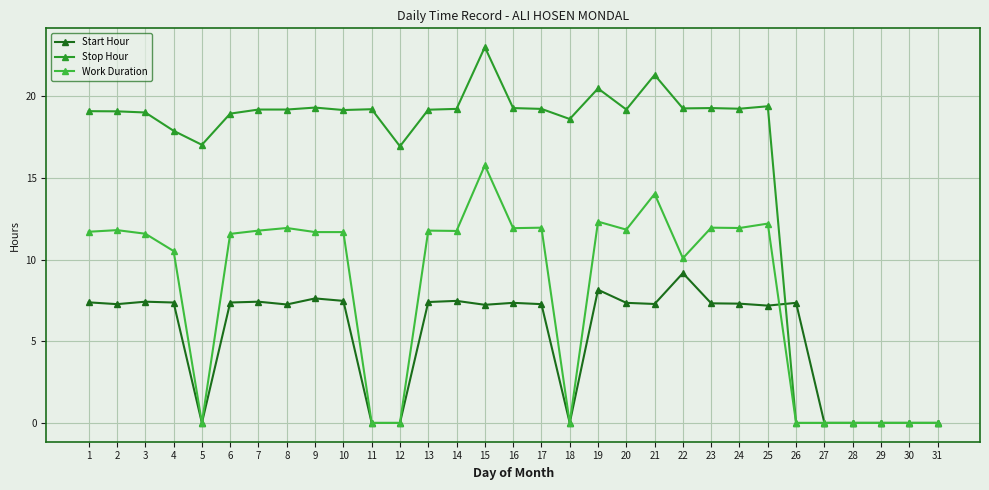

Which series has the largest range (max minus min)?

Stop Hour